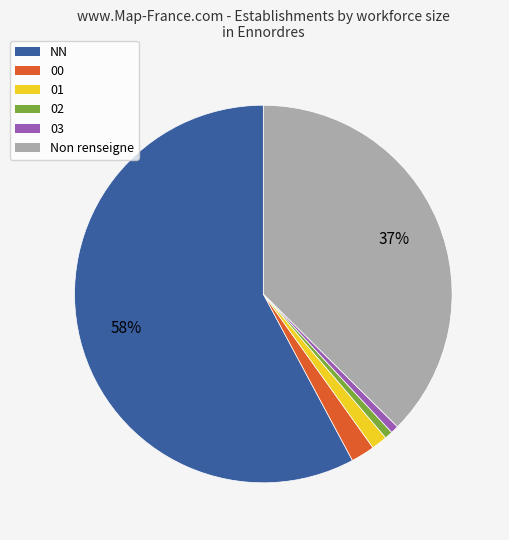

Does any single category account for the majority?

Yes